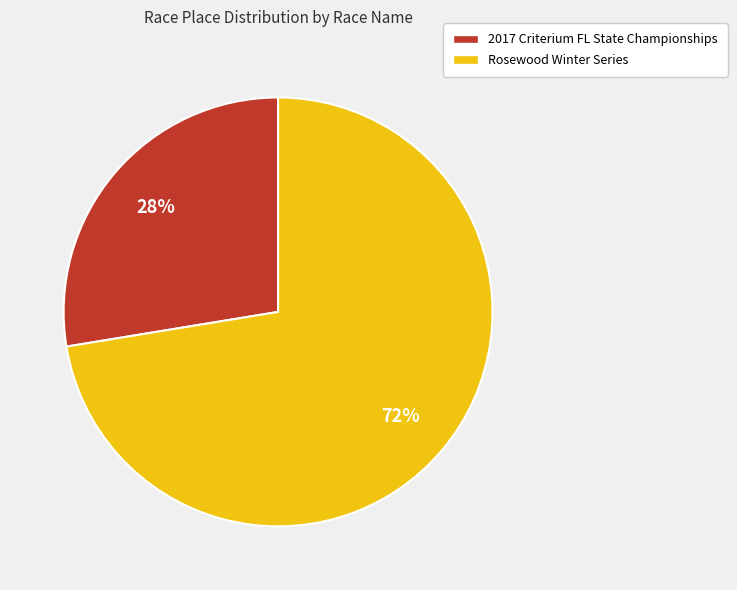

Combined, do Rosewood Winter Series and 2017 Criterium FL State Championships account for over 50%?

Yes